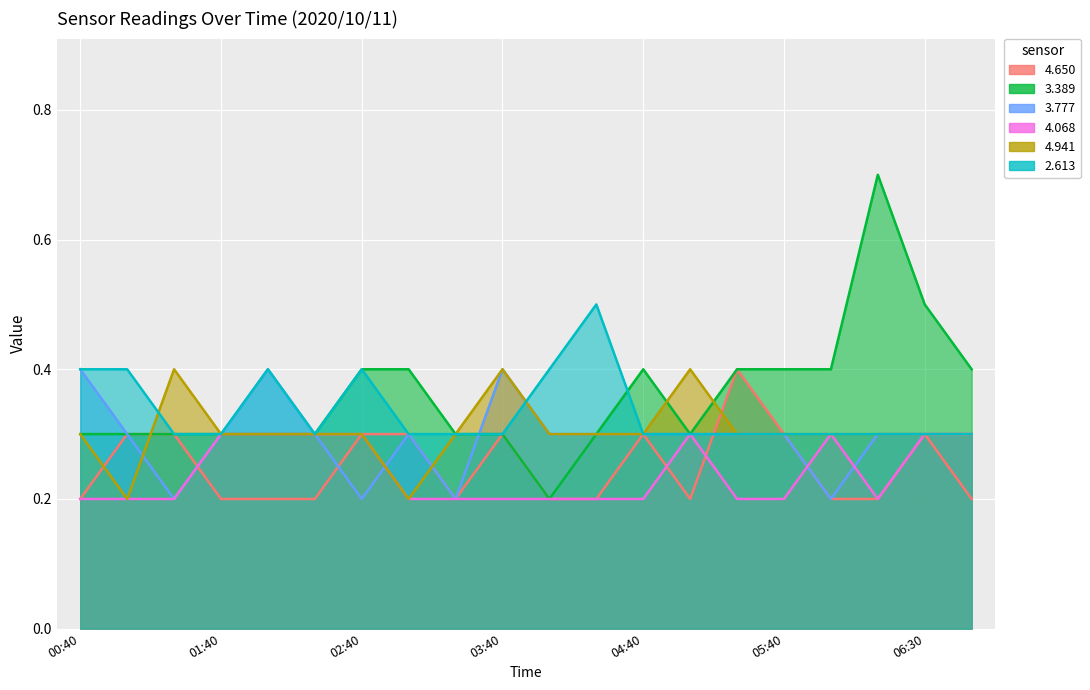

Between 2020/10/11 06:00 and 2020/10/11 06:30, which is larger?

2020/10/11 06:30